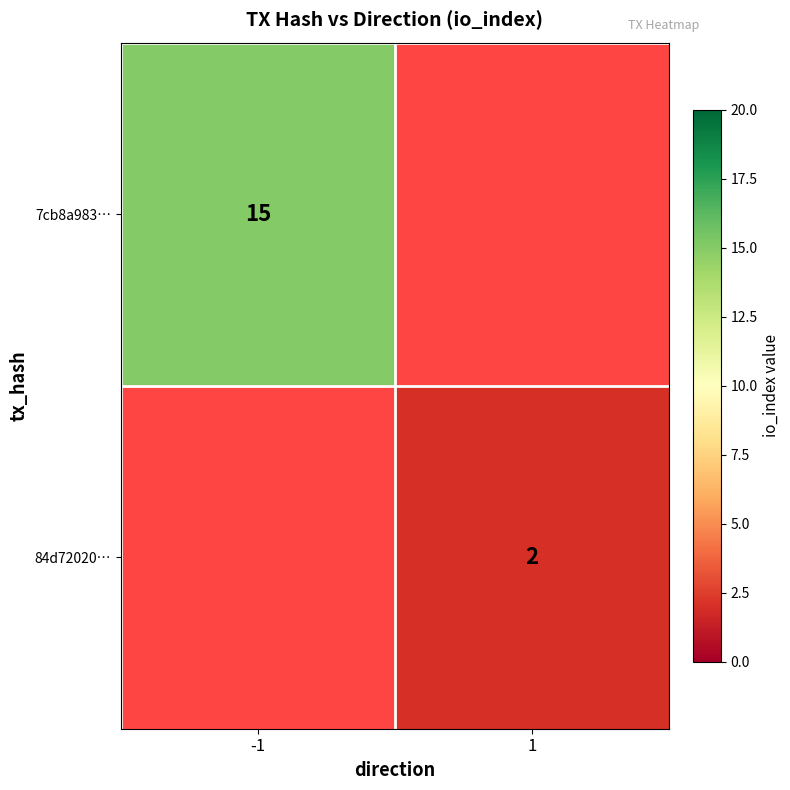

True or false: 7cb8a983… has a value of 15 at -1.

True